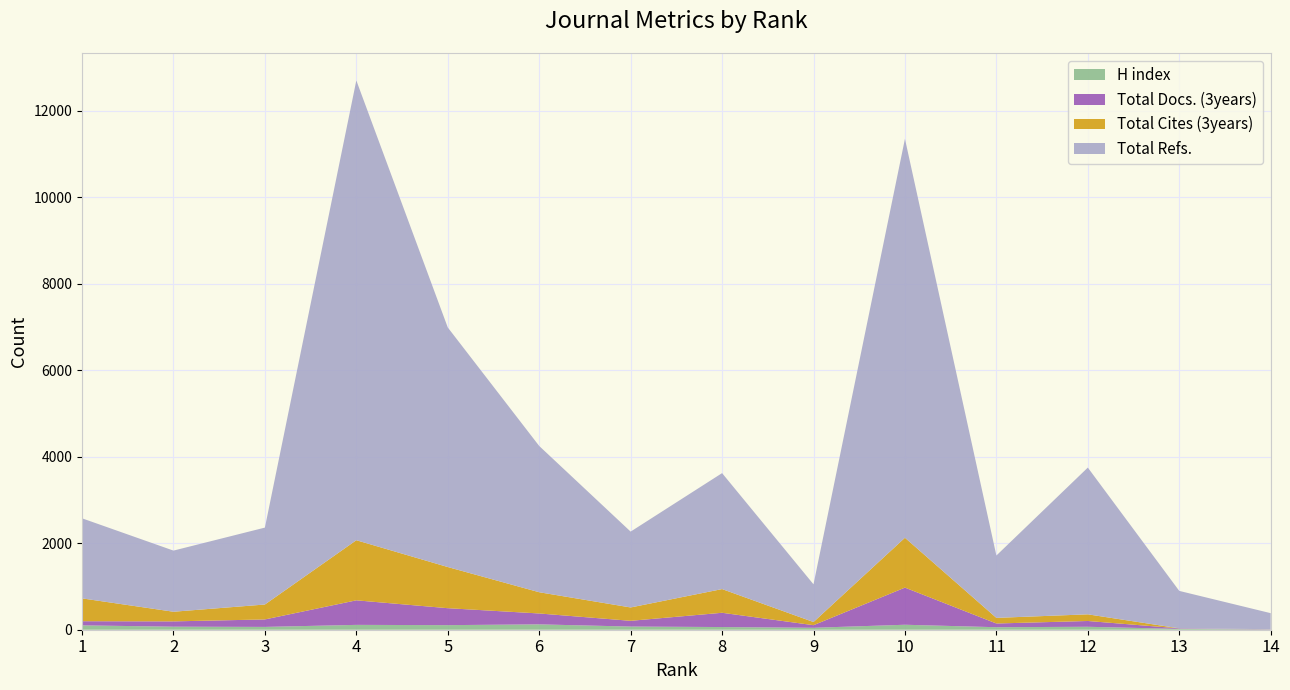

Reading left to right, what are all the values shown in this chart?

H index: 1=101	2=70	3=65	4=112	5=106	6=124	7=73	8=62	9=45	10=115	11=58	12=68	13=19	14=7
Total Docs. (3years): 1=96	2=123	3=173	4=568	5=392	6=252	7=133	8=330	9=60	10=859	11=86	12=134	13=12	14=6
Total Cites (3years): 1=528	2=223	3=345	4=1390	5=952	6=491	7=309	8=548	9=73	10=1153	11=130	12=154	13=1	14=0
Total Refs.: 1=1852	2=1414	3=1779	4=10634	5=5541	6=3383	7=1754	8=2682	9=872	10=9227	11=1442	12=3394	13=866	14=370